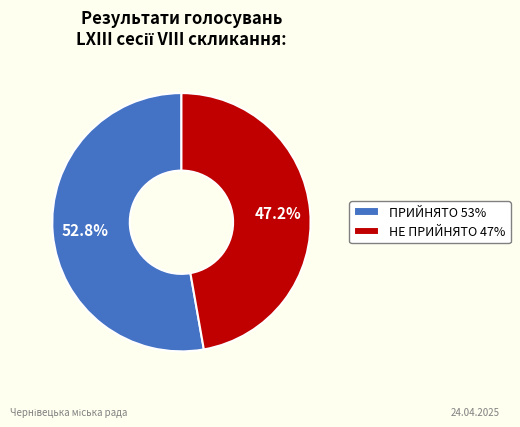

The ПРИЙНЯТО slice represents 40% of the pie. True or false?

False